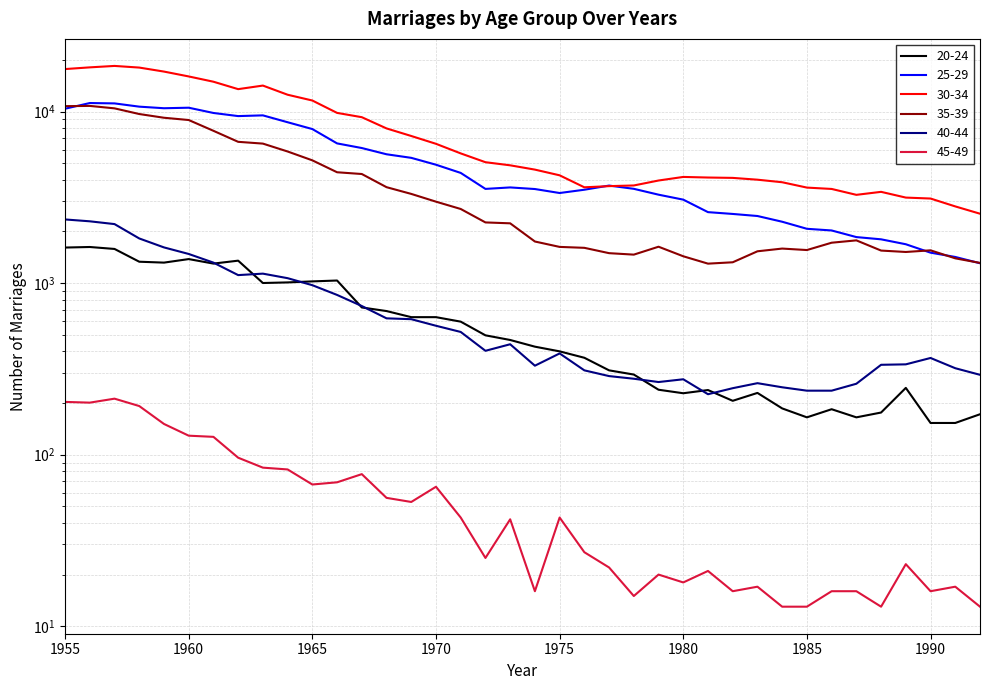

Is the value of 20-24 at 1957 greater than the value of 40-44 at 1978?

Yes